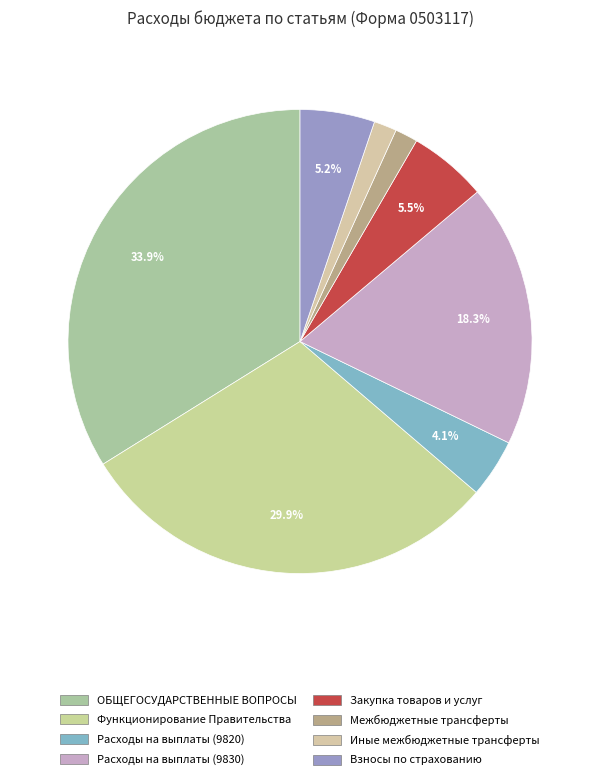

How much of the chart is everything except Межбюджетные трансферты?

98.4%